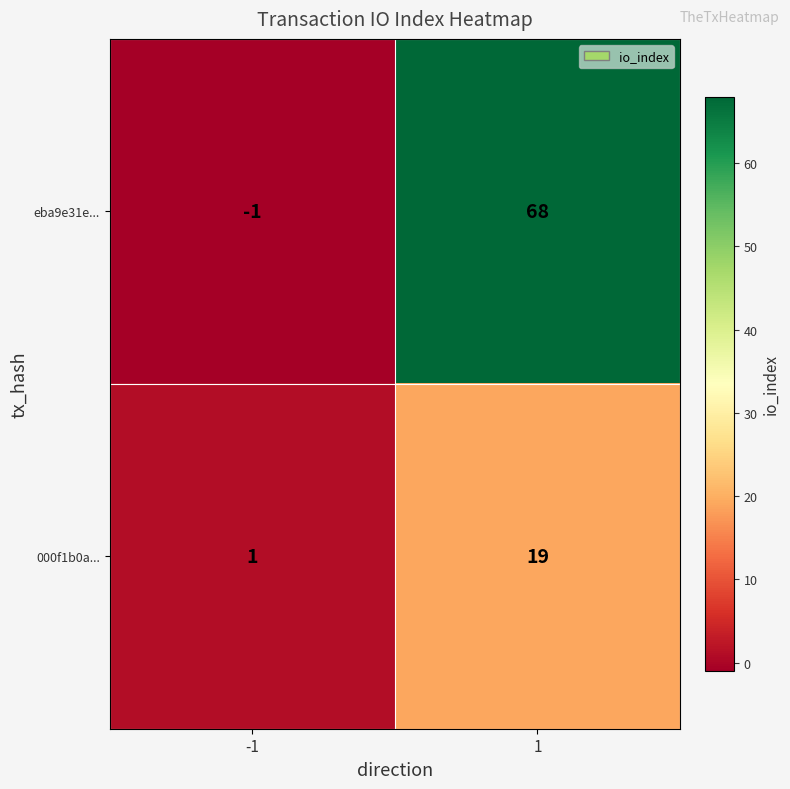

List the series in order of their overall mean, lowest first.

000f1b0a..., eba9e31e...